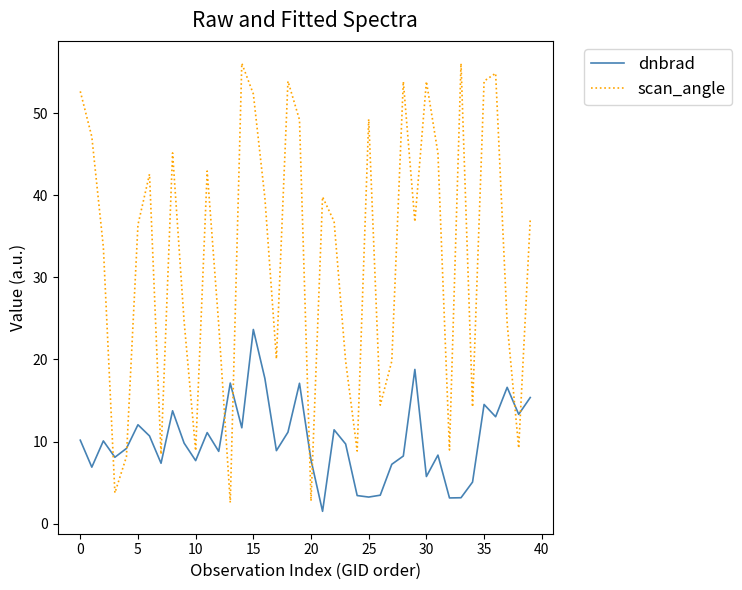

How many lines are shown in the chart?

2